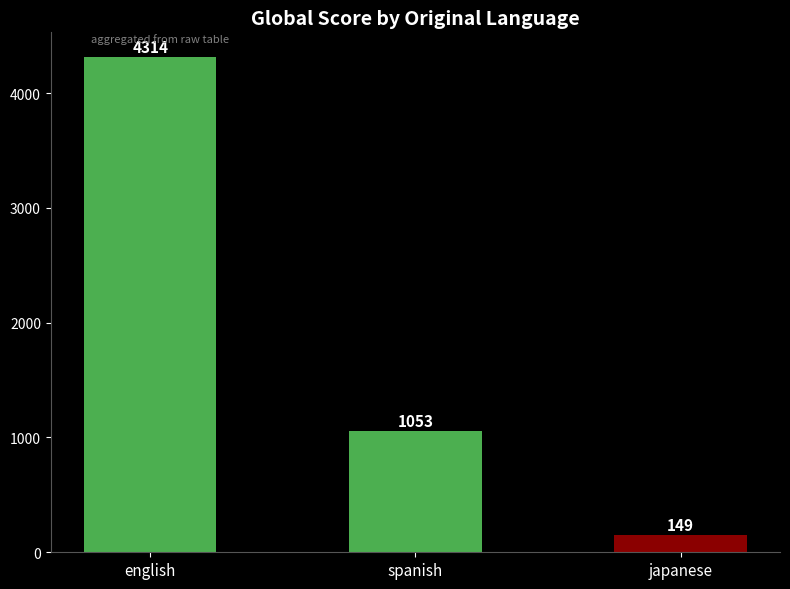

What is the sum of all values?

5516